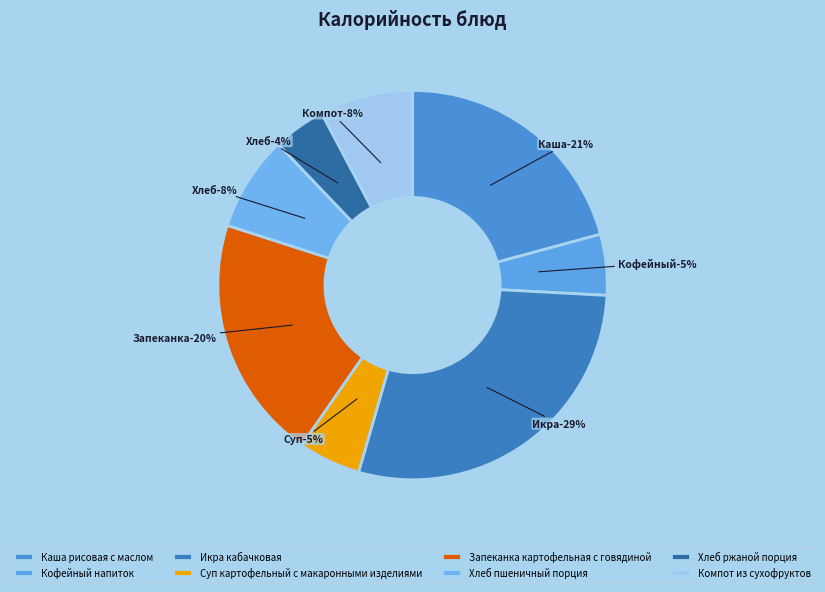

How many segments does this pie chart have?

8